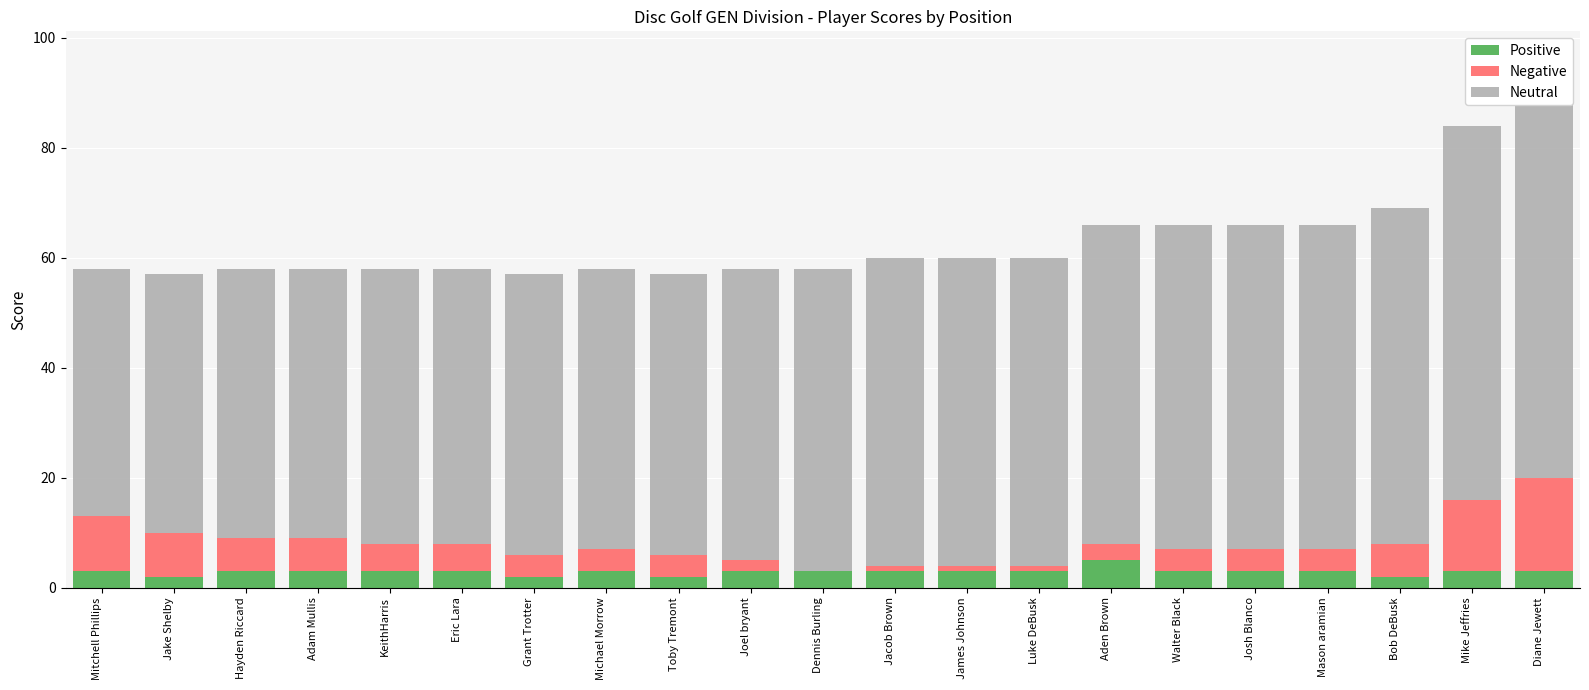

Reading left to right, extract all data points from this chart.

Positive: Mitchell Phillips=3	Jake Shelby=2	Hayden Riccard=3	Adam Mullis=3	KeithHarris=3	Eric Lara=3	Grant Trotter=2	Michael Morrow=3	Toby Tremont=2	Joel bryant=3	Dennis Burling=3	Jacob Brown=3	James Johnson=3	Luke DeBusk=3	Aden Brown=5	Walter Black=3	Josh Blanco=3	Mason aramian=3	Bob DeBusk=2	Mike Jeffries=3	Diane Jewett=3
Negative: Mitchell Phillips=10	Jake Shelby=8	Hayden Riccard=6	Adam Mullis=6	KeithHarris=5	Eric Lara=5	Grant Trotter=4	Michael Morrow=4	Toby Tremont=4	Joel bryant=2	Dennis Burling=0	Jacob Brown=1	James Johnson=1	Luke DeBusk=1	Aden Brown=3	Walter Black=4	Josh Blanco=4	Mason aramian=4	Bob DeBusk=6	Mike Jeffries=13	Diane Jewett=17
Neutral: Mitchell Phillips=45	Jake Shelby=47	Hayden Riccard=49	Adam Mullis=49	KeithHarris=50	Eric Lara=50	Grant Trotter=51	Michael Morrow=51	Toby Tremont=51	Joel bryant=53	Dennis Burling=55	Jacob Brown=56	James Johnson=56	Luke DeBusk=56	Aden Brown=58	Walter Black=59	Josh Blanco=59	Mason aramian=59	Bob DeBusk=61	Mike Jeffries=68	Diane Jewett=72